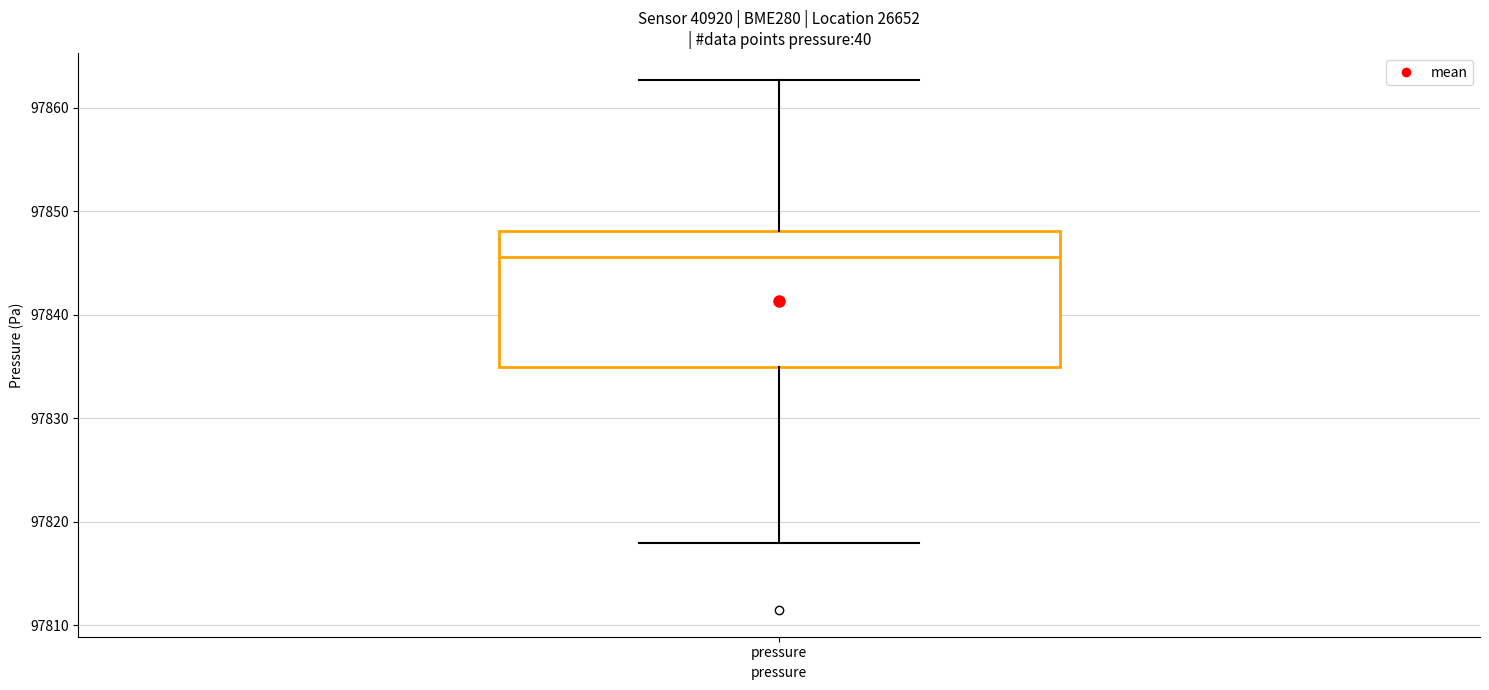

Where is the upper edge of the box for pressure on the y-axis? The values are not printed on the chart, so give them approximately, as read against the axis.

97848